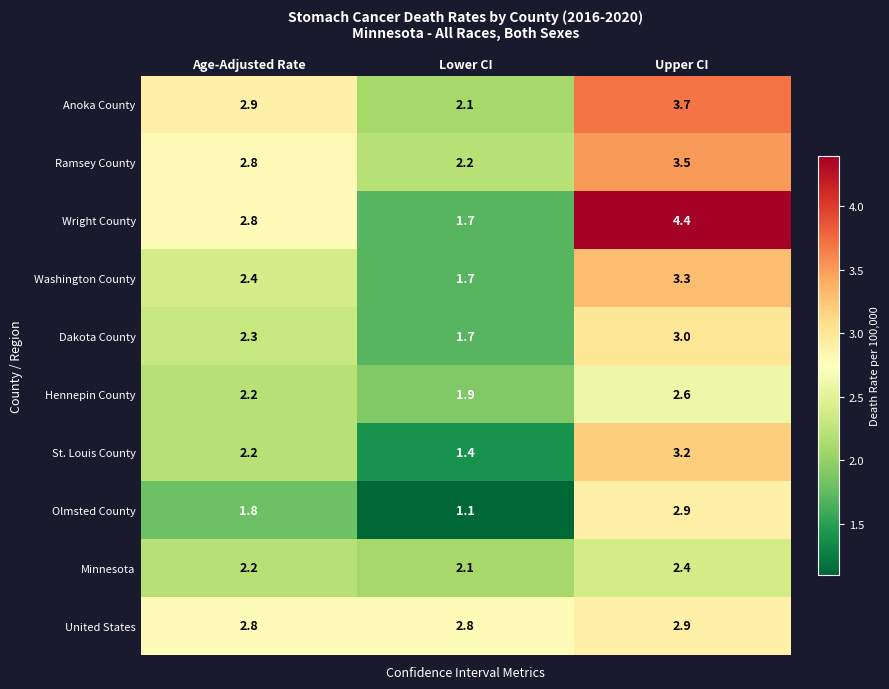

Reading left to right, extract all data points from this chart.

Anoka County: 2.9	2.1	3.7
Ramsey County: 2.8	2.2	3.5
Wright County: 2.8	1.7	4.4
Washington County: 2.4	1.7	3.3
Dakota County: 2.3	1.7	3.0
Hennepin County: 2.2	1.9	2.6
St. Louis County: 2.2	1.4	3.2
Olmsted County: 1.8	1.1	2.9
Minnesota: 2.2	2.1	2.4
United States: 2.8	2.8	2.9